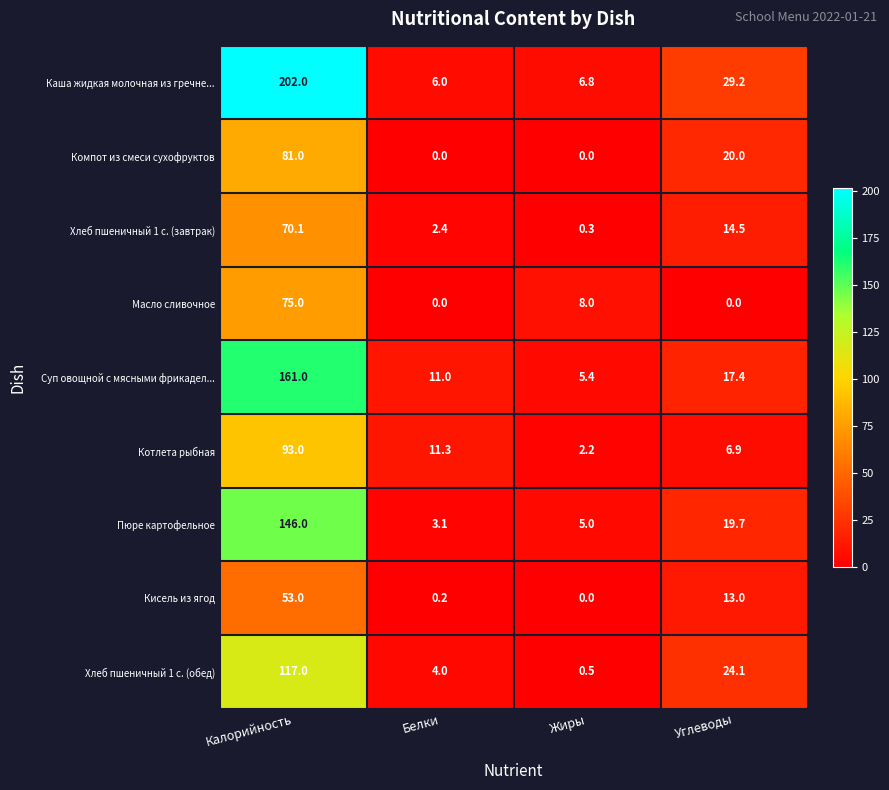

What is the sum of the Каша жидкая молочная из гречне... values at Углеводы and Калорийность?

231.2